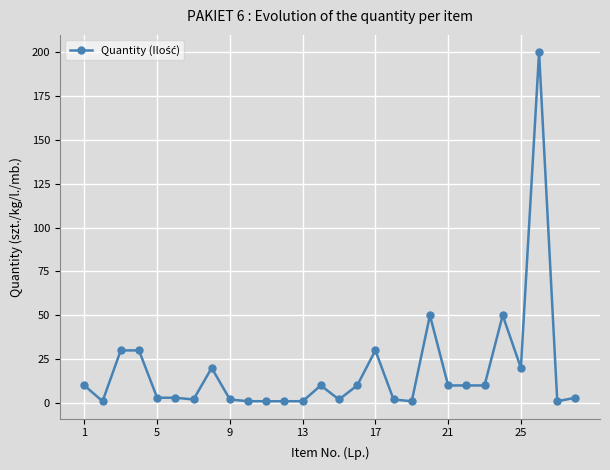

What is the greatest value displayed?

200